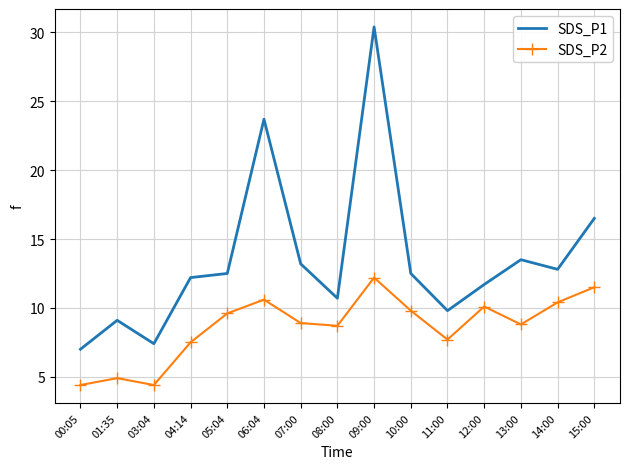

What is the sum of all SDS_P2 values?

129.5